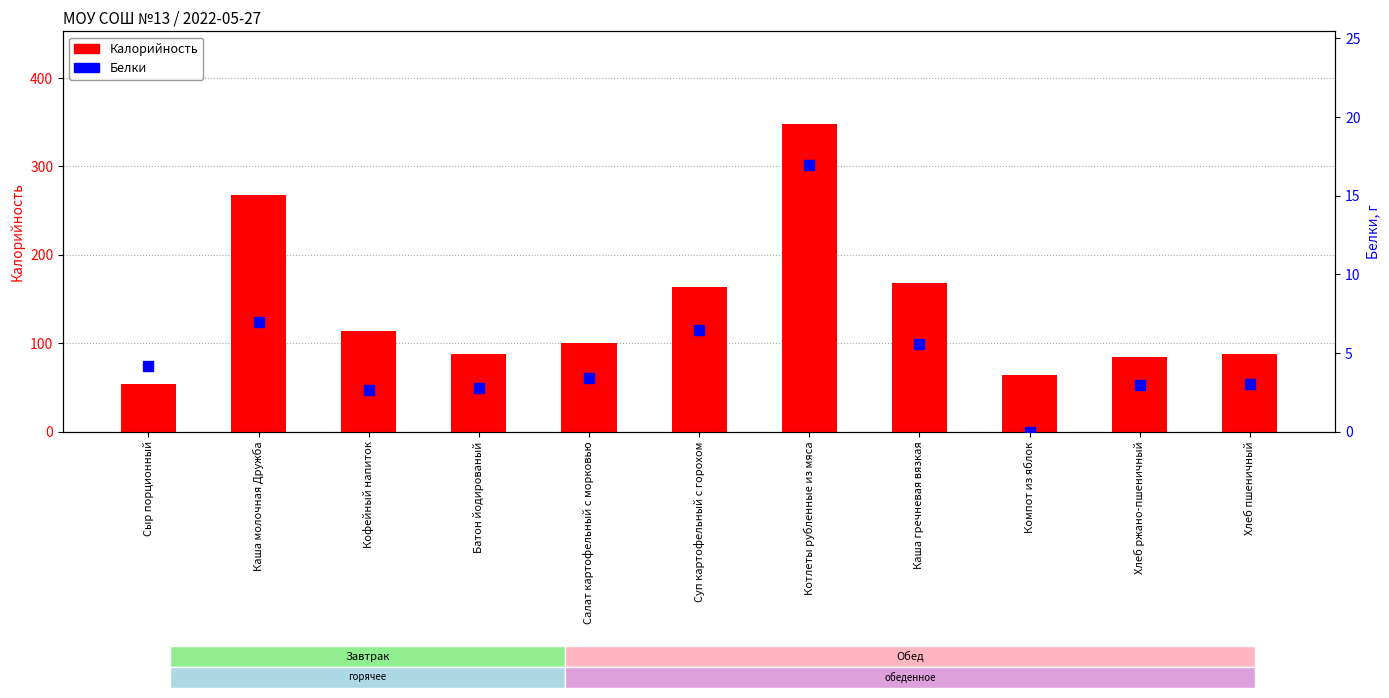

What are all the series names shown in the legend?

Калорийность, Белки